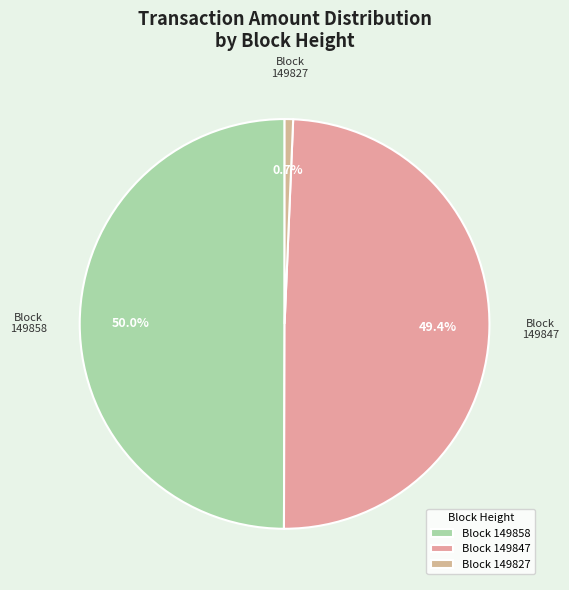

Do Block 149847 and Block 149858 together represent more than half of the pie?

Yes